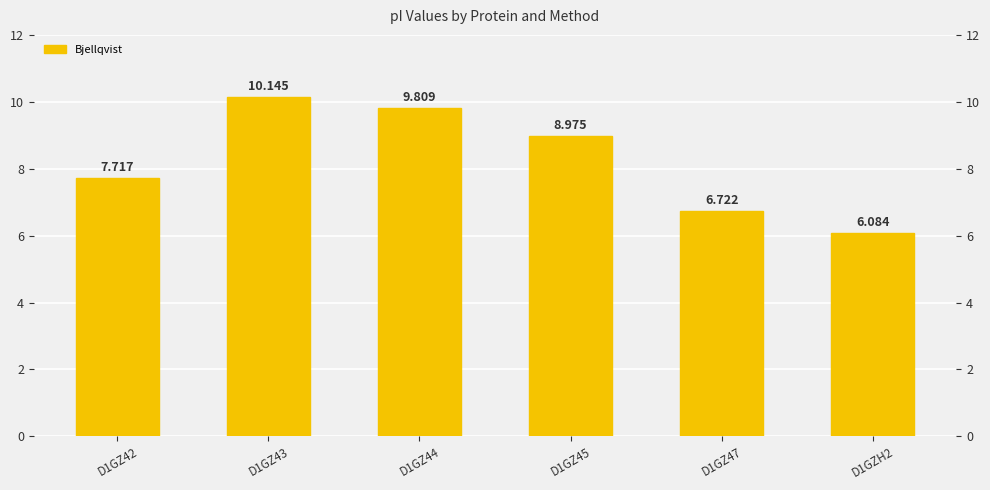

Rank the categories by value from lowest to highest.

D1GZH2, D1GZ47, D1GZ42, D1GZ45, D1GZ44, D1GZ43